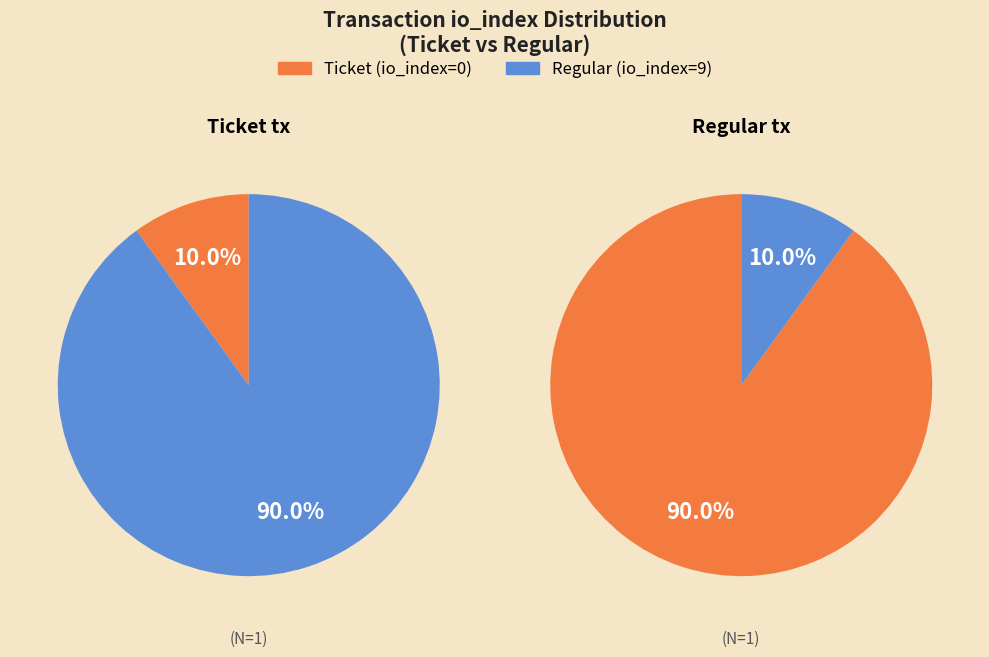

Does any single category account for the majority?

Yes